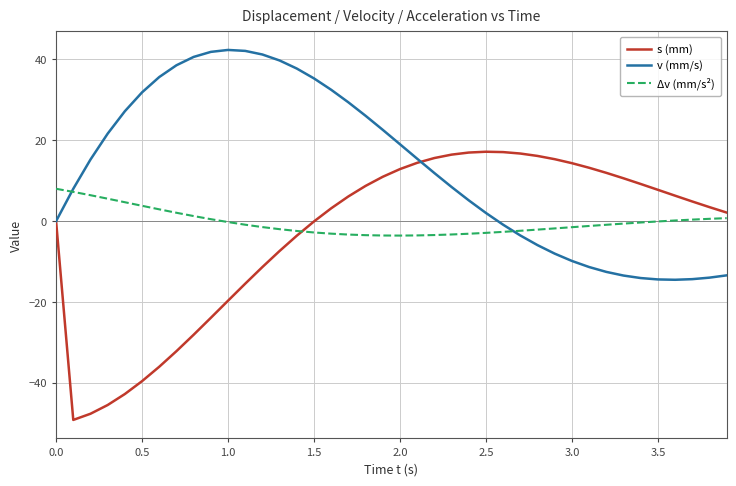

Rank the series by their average value, from highest to lowest.

v (mm/s), Δv (mm/s²), s (mm)